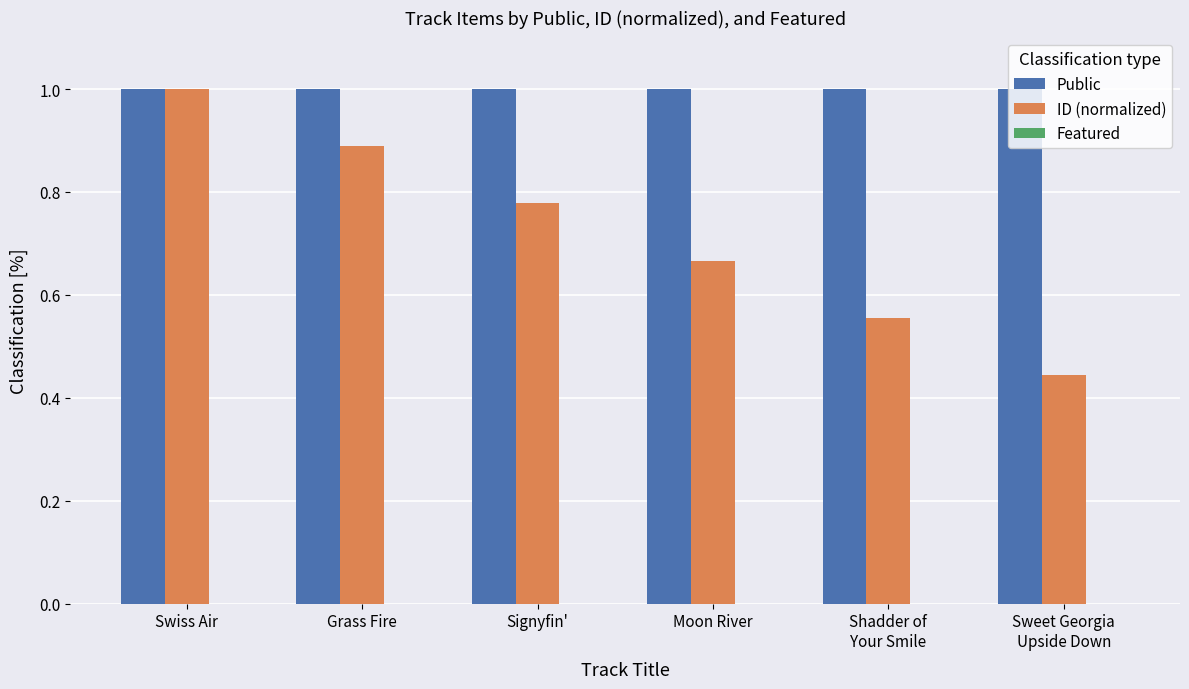

The Public series shows 1.0 at Sweet Georgia
Upside Down. True or false?

True